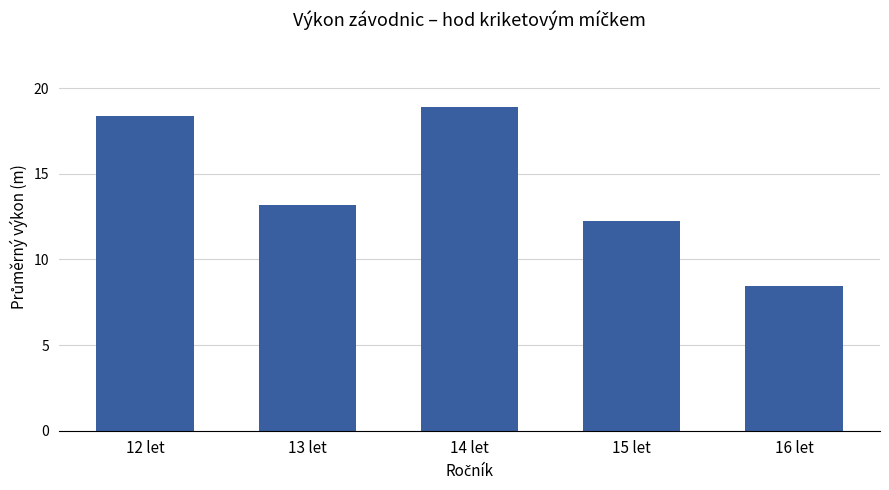

Are the bars horizontal?

No